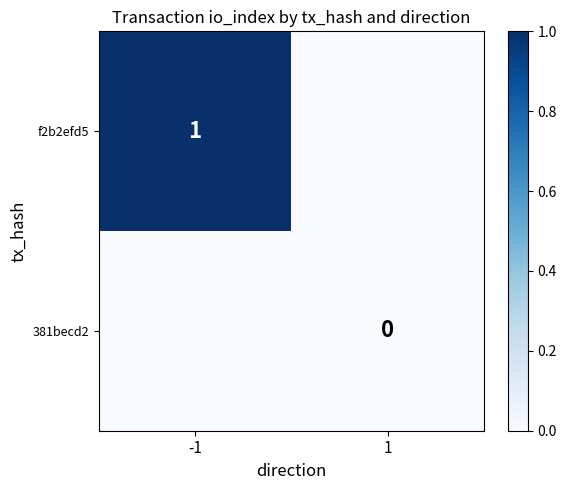

The value of f2b2efd5 at -1 is 1. True or false?

True